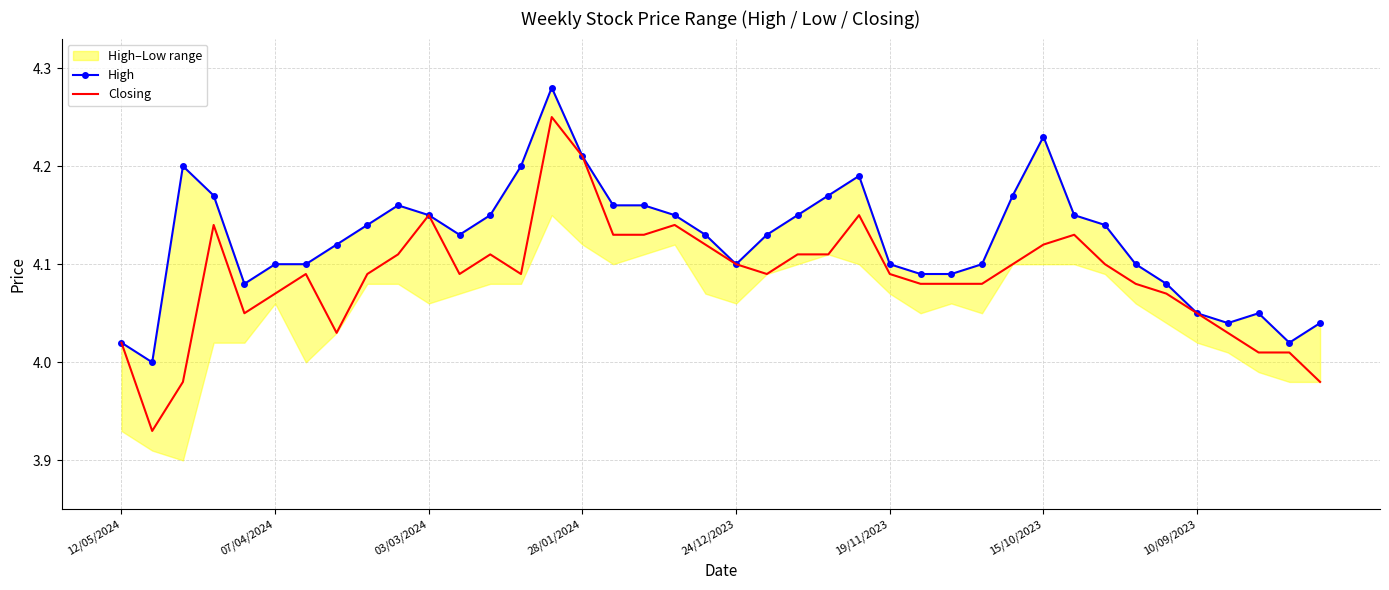

Where does the Closing series first go above 4?

12/05/2024